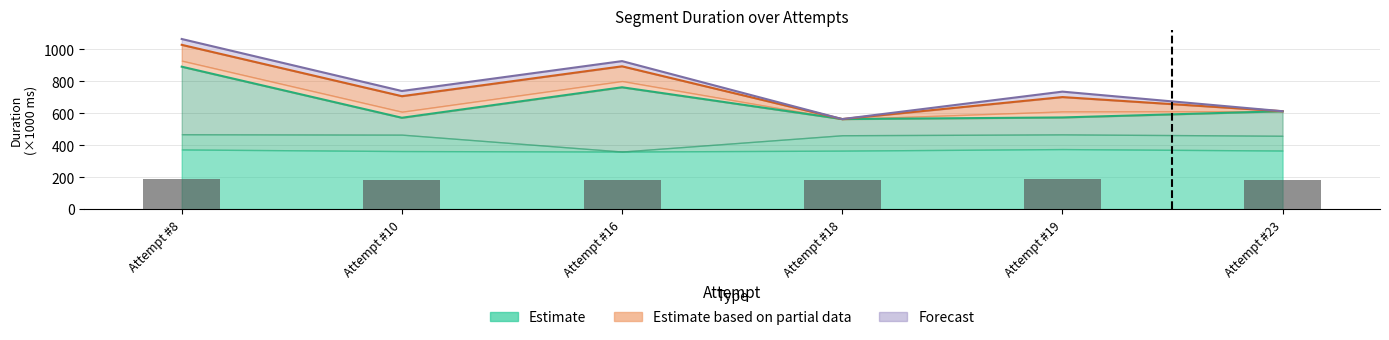

What is the minimum value for Bar overlay?

180.3